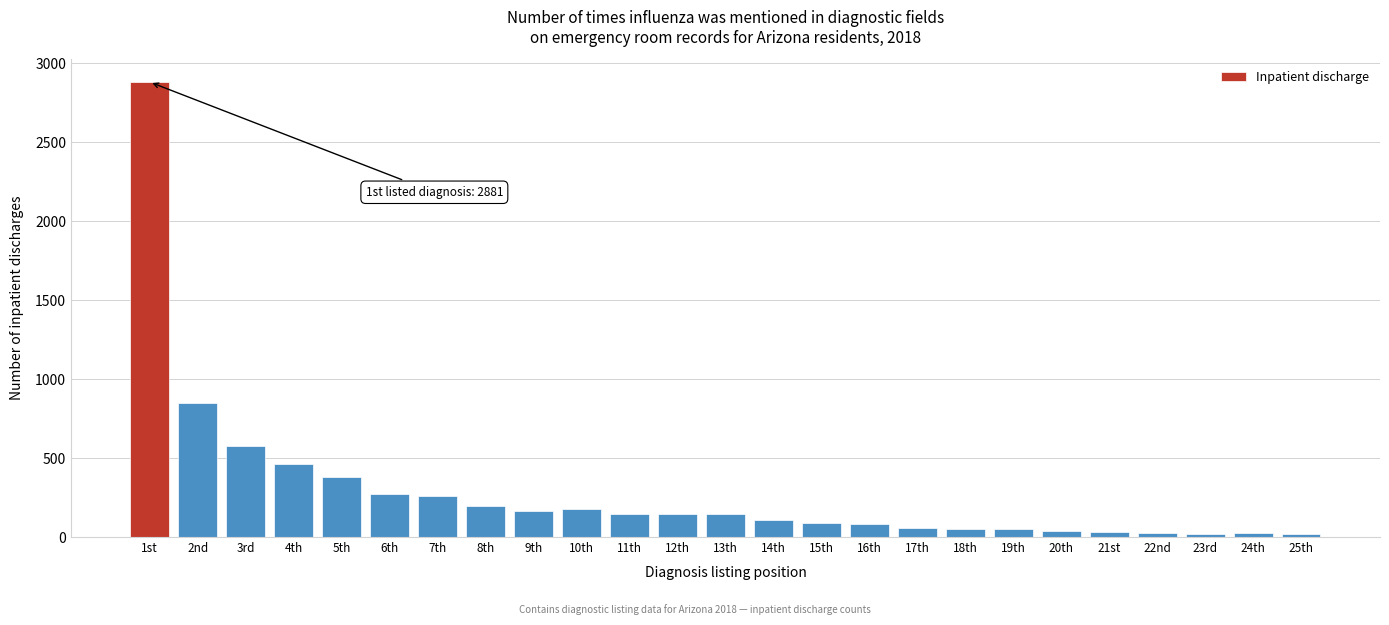

Which category has the highest value across all series?

1st